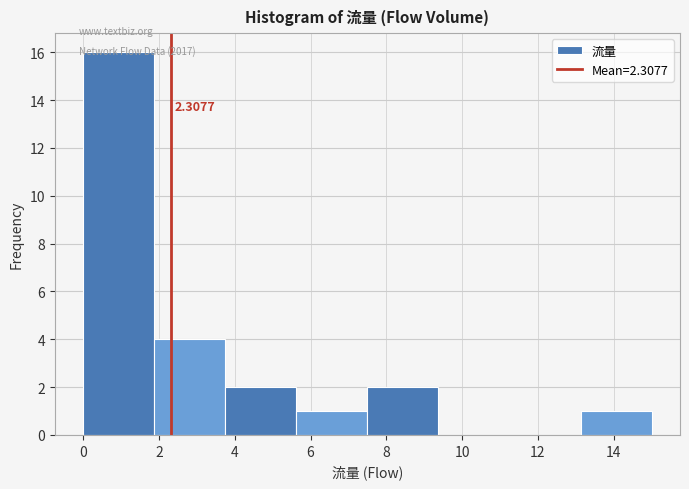

Over which range of the x-axis is the bar tallest?

0.0 to 1.8